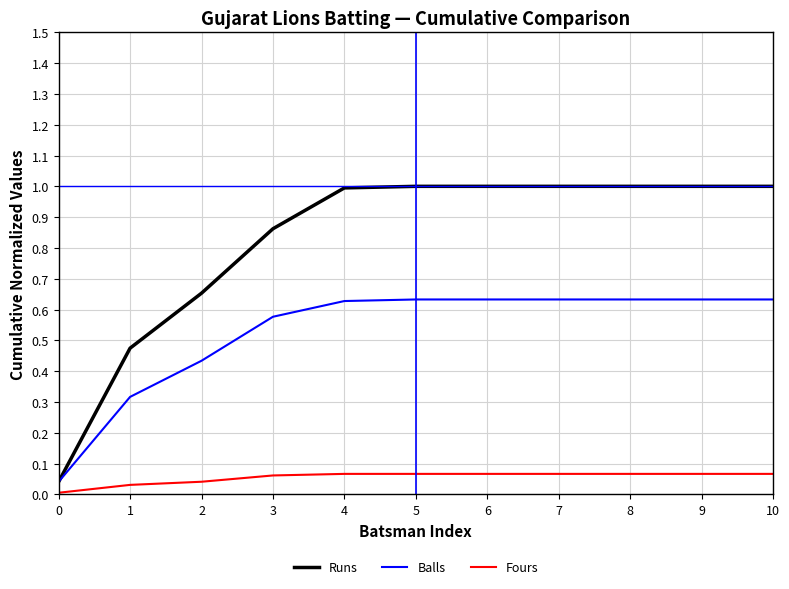

Rank the series by their maximum value, from highest to lowest.

Runs, Balls, Fours